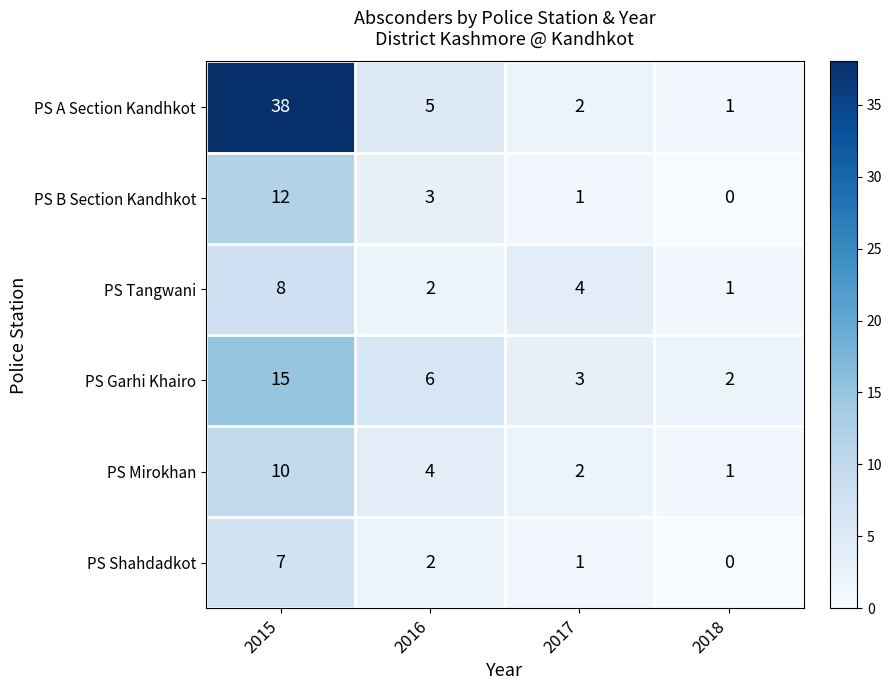

Count the number of categories in the chart.

4